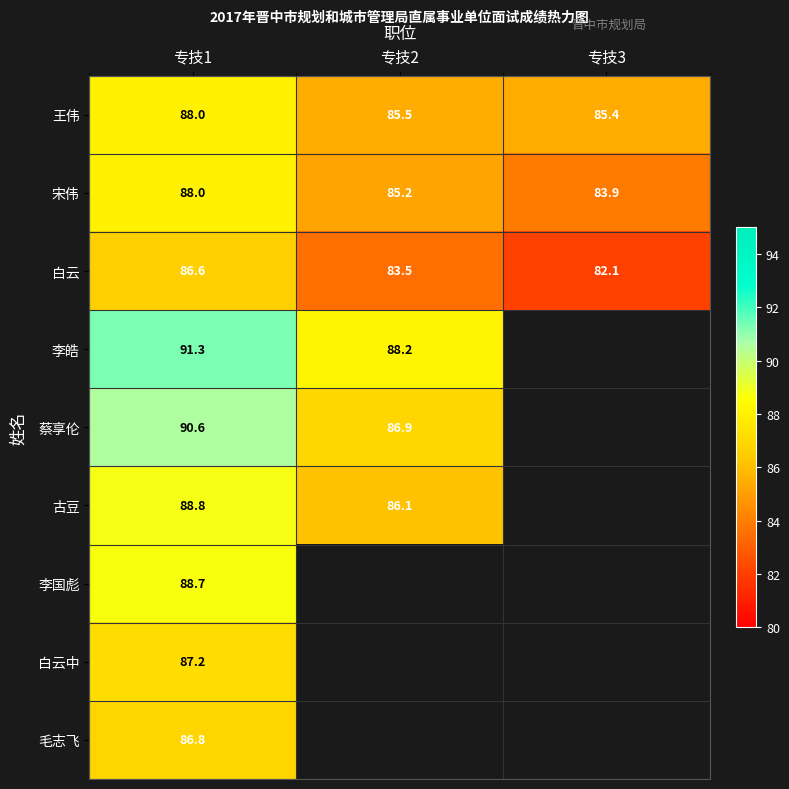

At which label does 白云 first exceed 83?

专技1